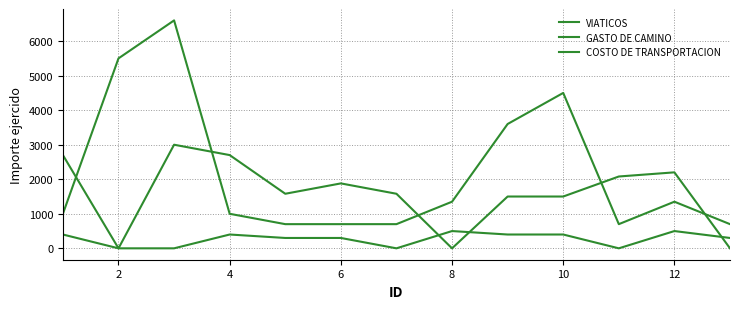

True or false: VIATICOS and GASTO DE CAMINO intersect in this chart.

False